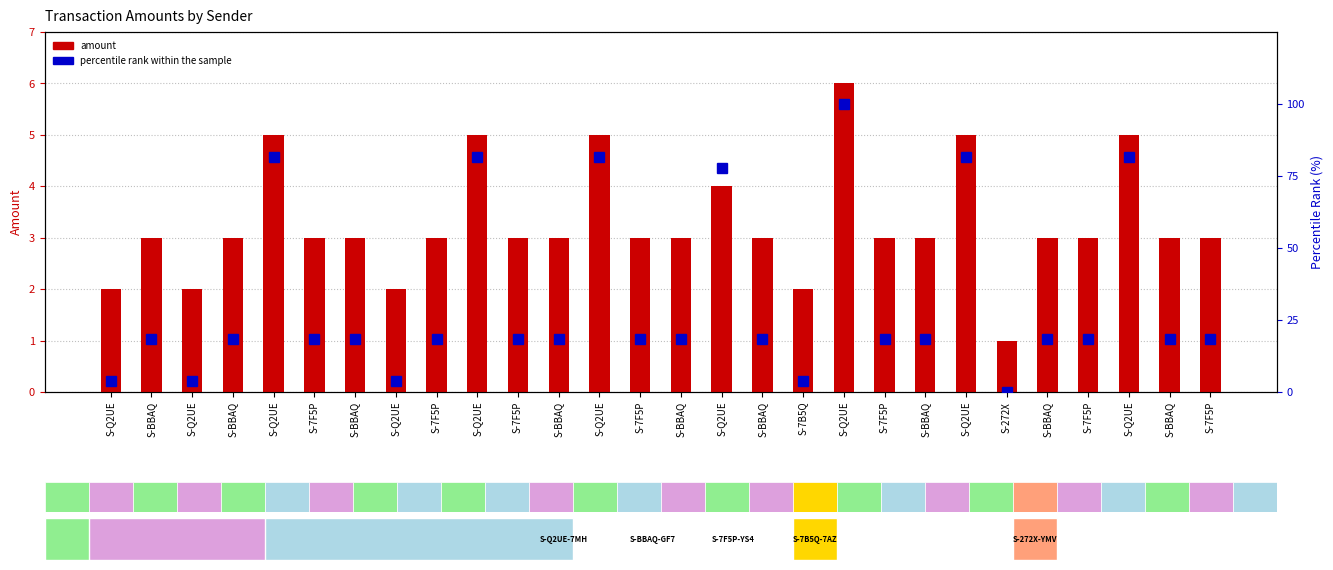

Which category has the highest value in the amount series?

S-Q2UE